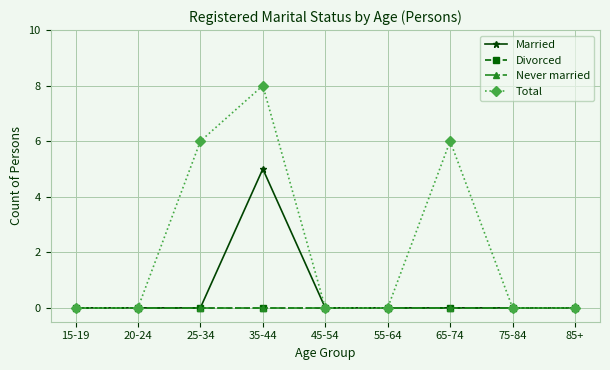

Does the chart have visible grid lines?

Yes